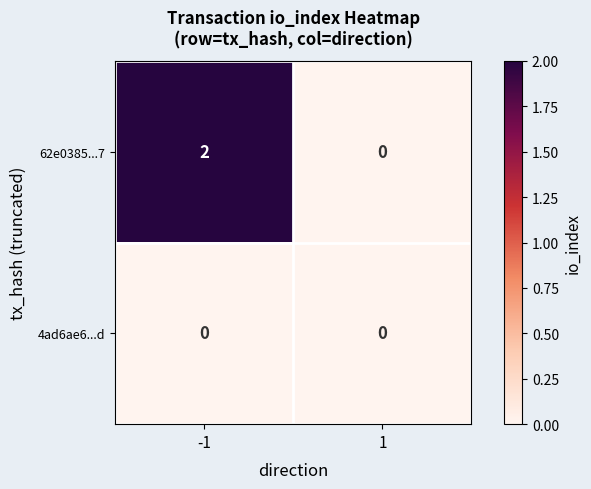

Which series has the widest spread of values?

62e0385...7